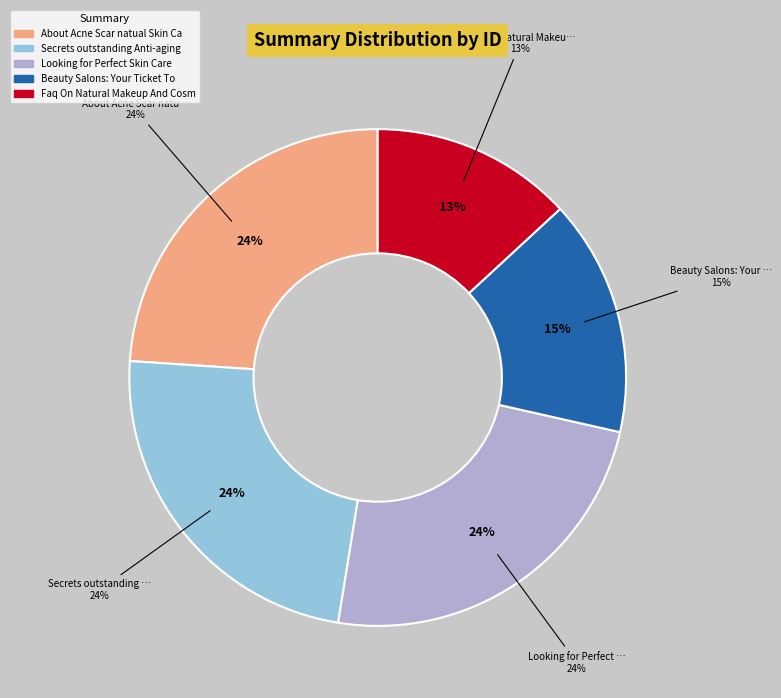

Do Beauty Salons: Your Ticket To Skin Care and About Acne Scar natual Skin Care together represent more than half of the pie?

No